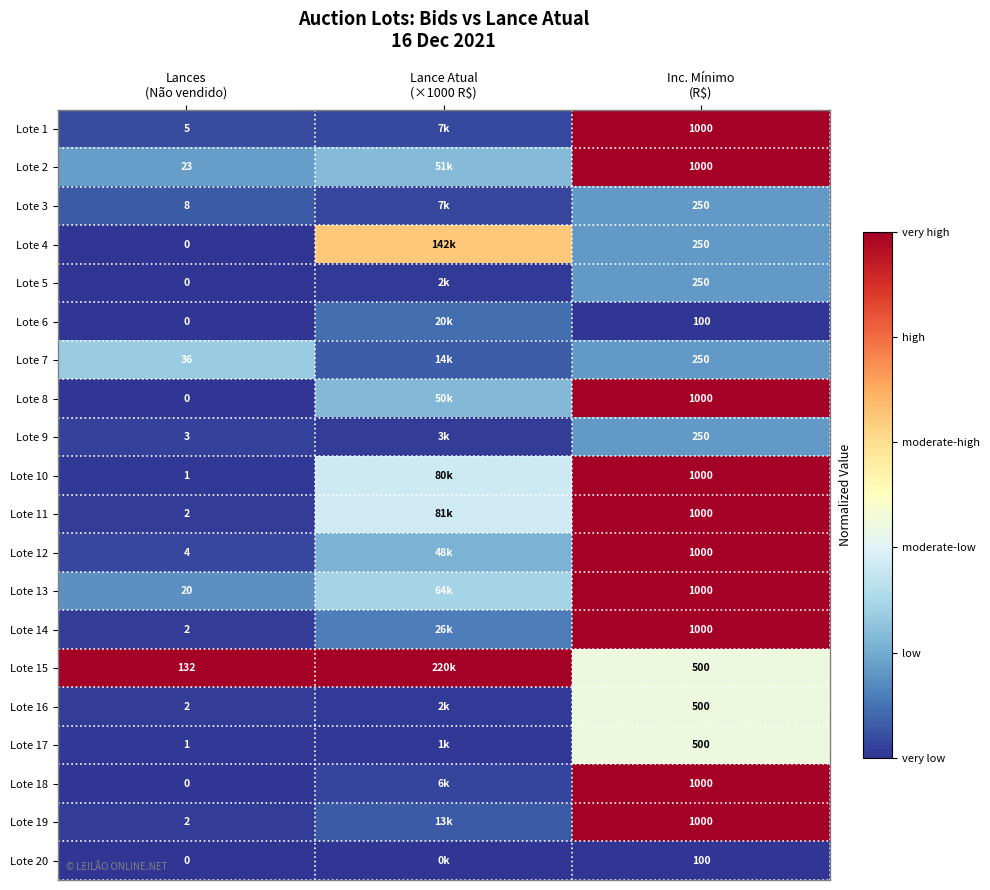

At which label does Lote 8 reach its minimum?

Lances (Não vendido)